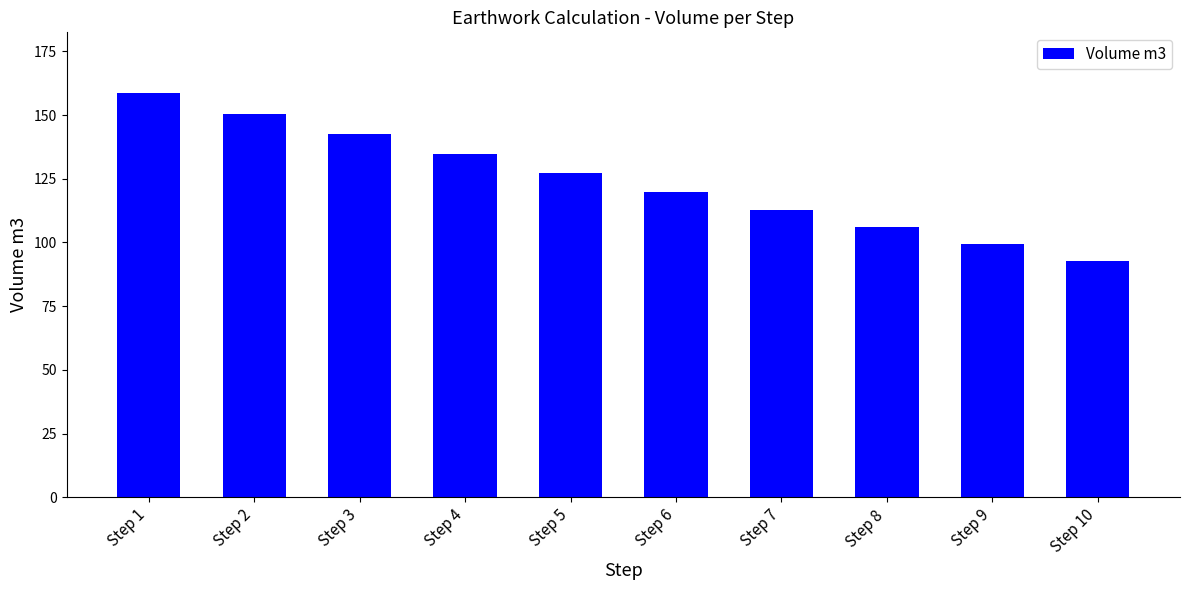

List the labels in order of value, smallest first.

Step 10, Step 9, Step 8, Step 7, Step 6, Step 5, Step 4, Step 3, Step 2, Step 1